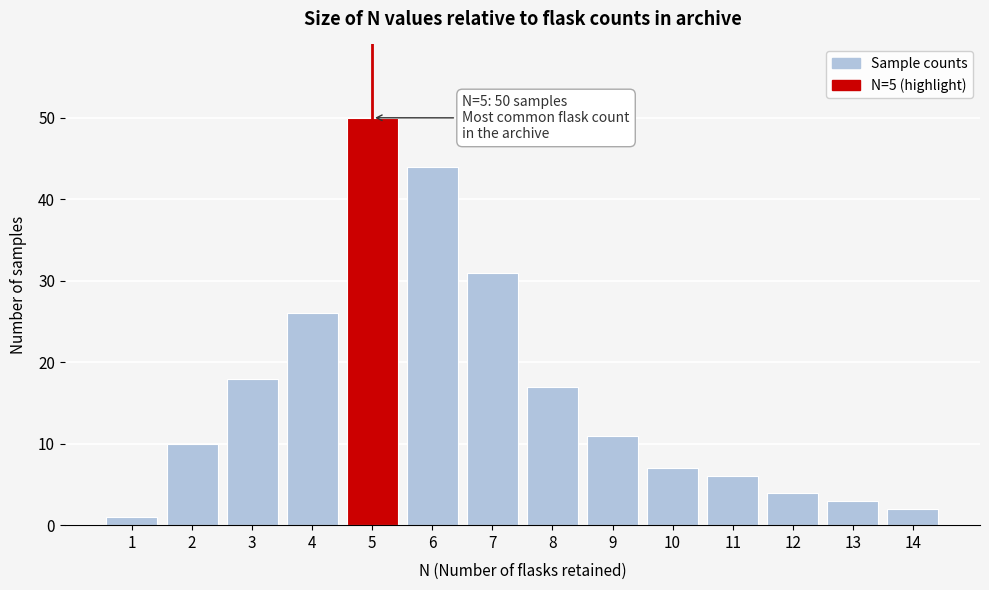

Reading left to right, what are all the values shown in this chart?

1	10	18	26	50	44	31	17	11	7	6	4	3	2